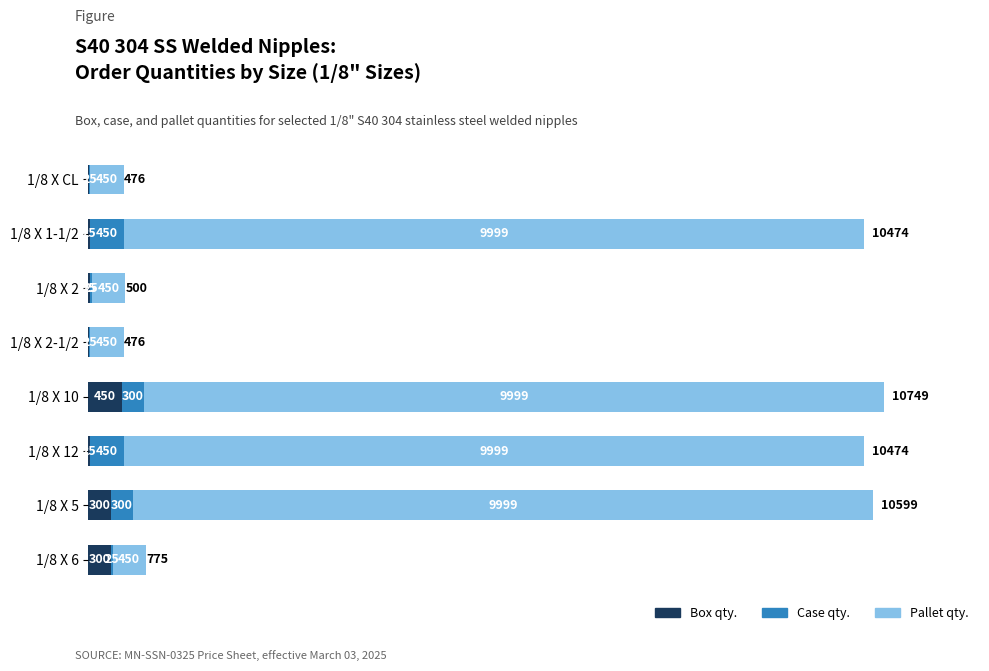

At which label does Box qty. reach its peak?

1/8 X 10